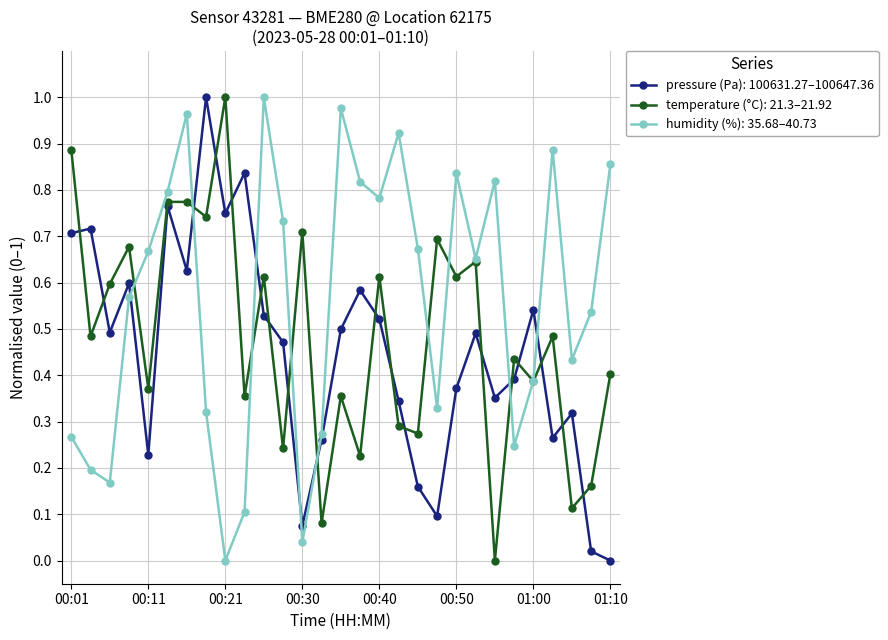

Which series has the largest total across all categories?

humidity (%): 35.68–40.73